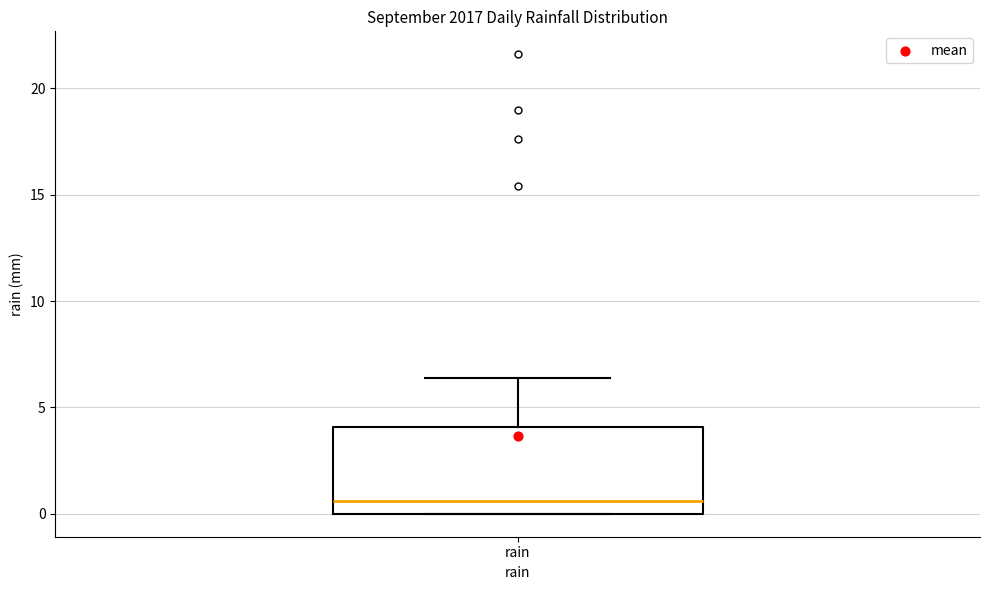

Where is the lower edge of the box for rain on the y-axis? The values are not printed on the chart, so give them approximately, as read against the axis.

0.0